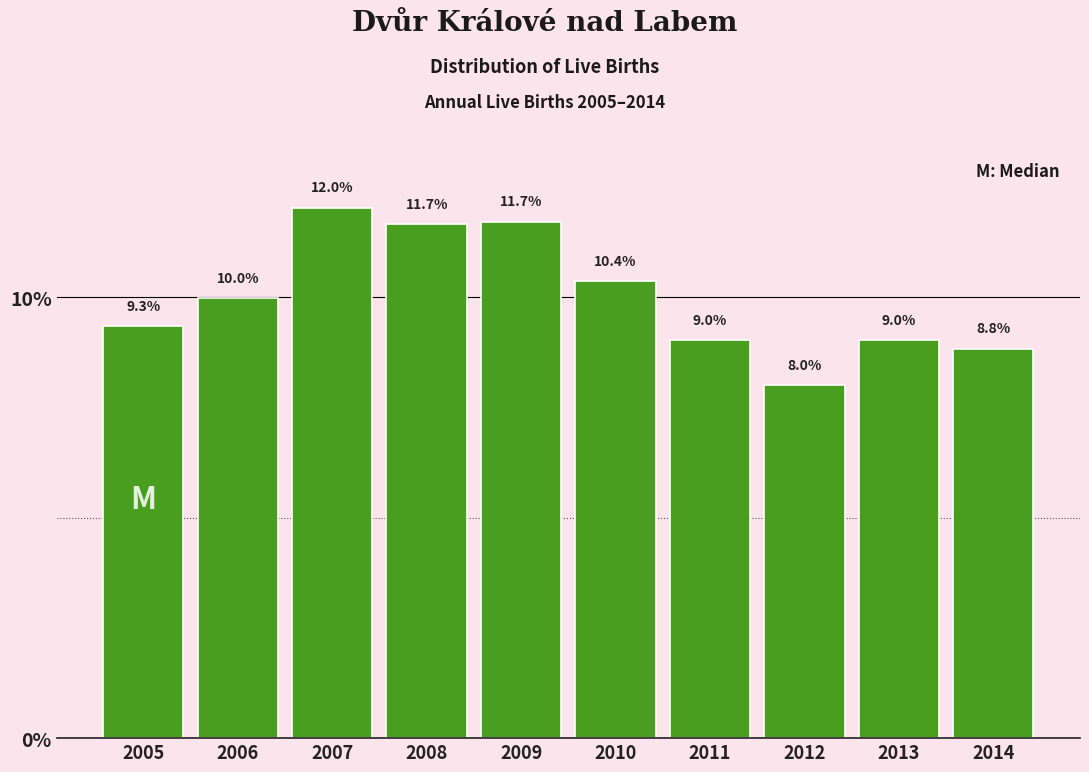

Reading right to left, transcribe all the data shown in this chart.

8.8	9.0	8.0	9.0	10.4	11.7	11.7	12.0	10.0	9.3